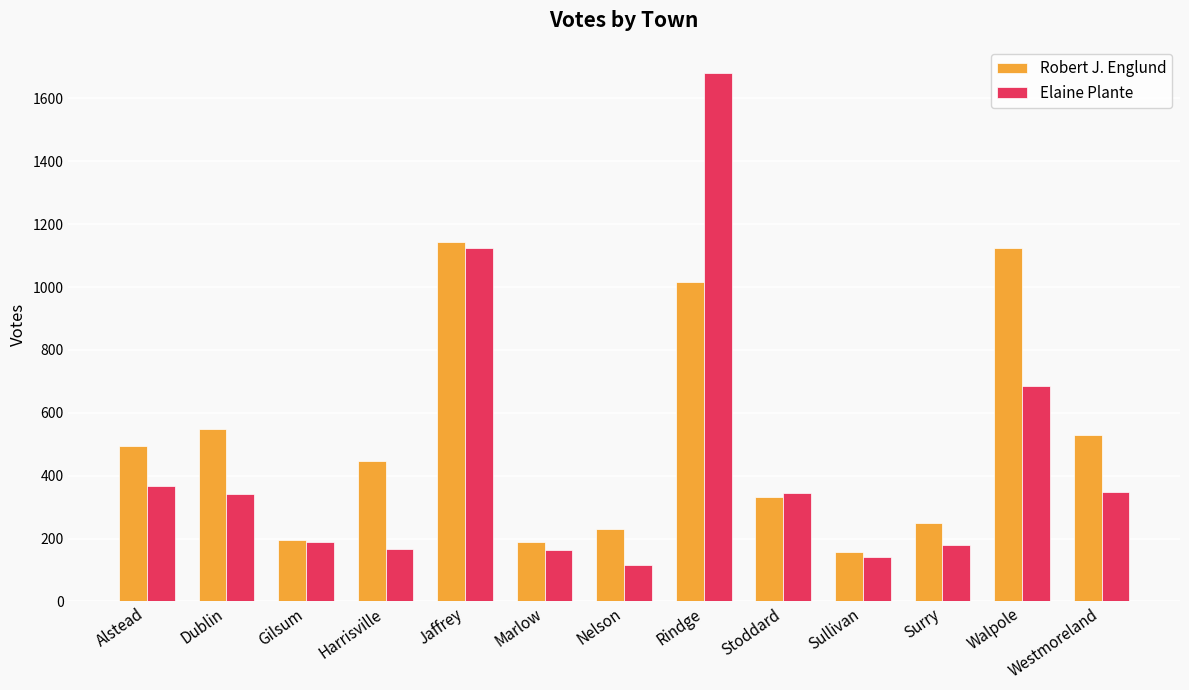

Is it true that Robert J. Englund equals 249 at Surry?

True